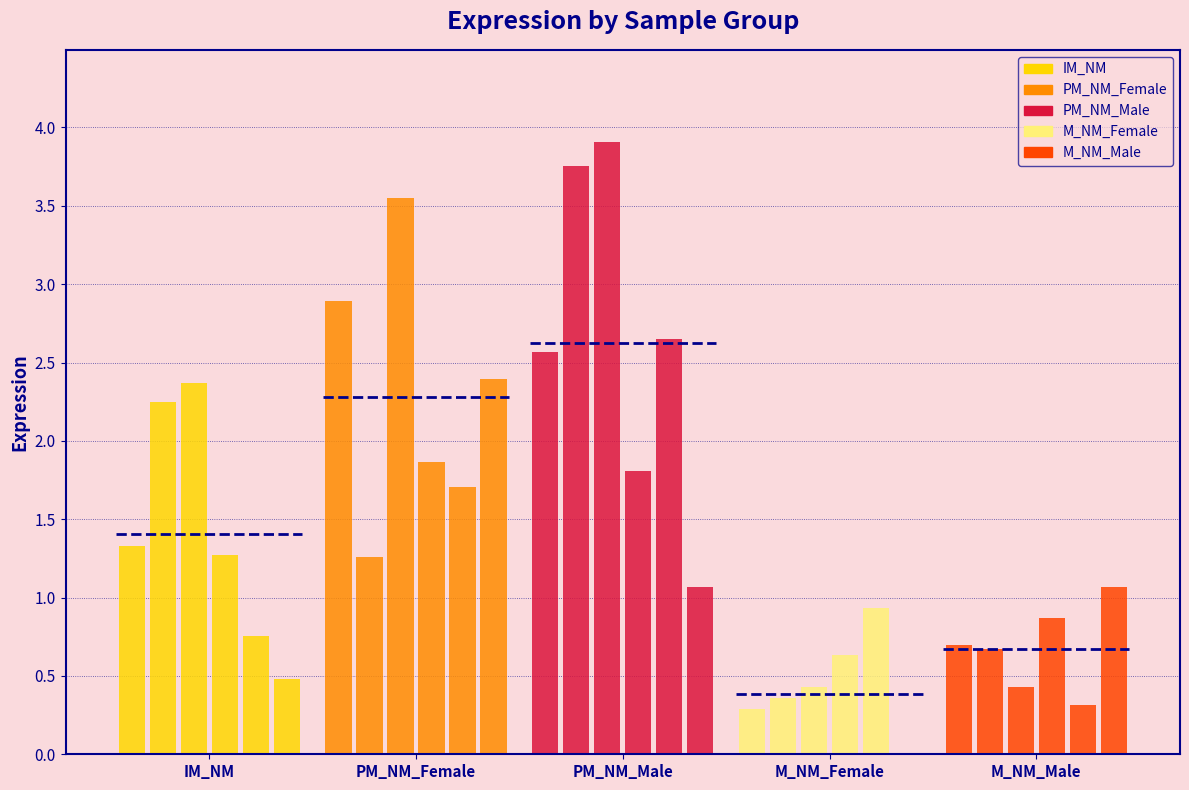

Which series has the widest spread of values?

PM_NM_Male